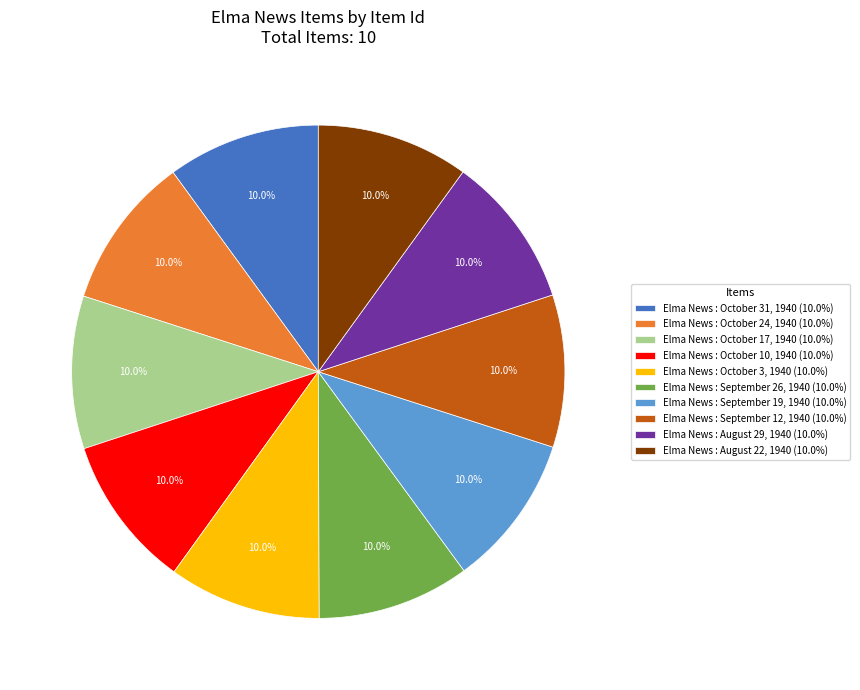

Is there any slice that represents more than half of the pie?

No